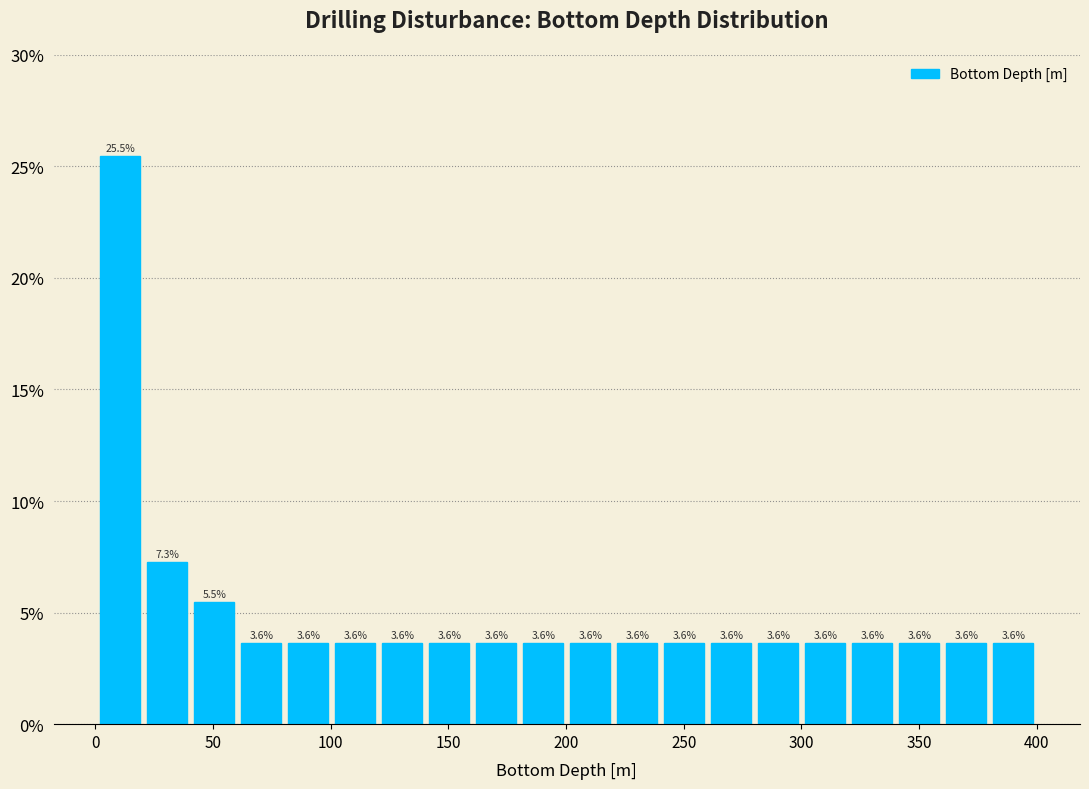

Around what value on the x-axis is the tallest bar? Give the approximate position of its centre, as read against the axis.

10